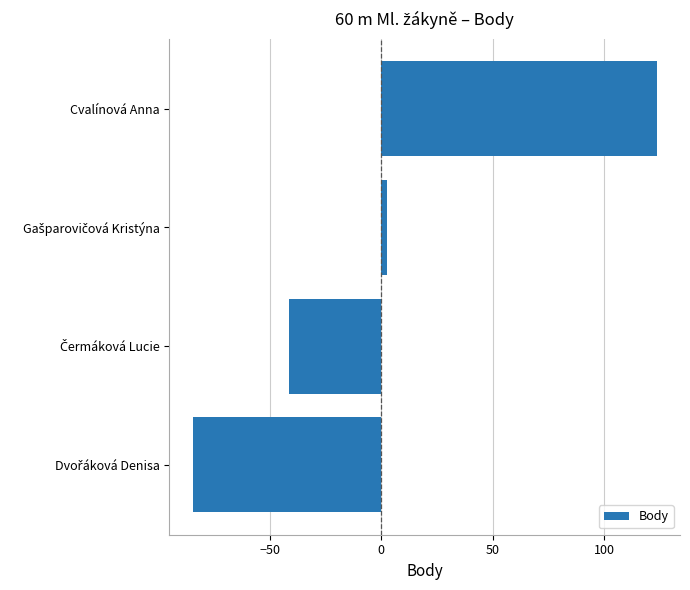

What is the value of the 3rd bar from the top?

-41.5